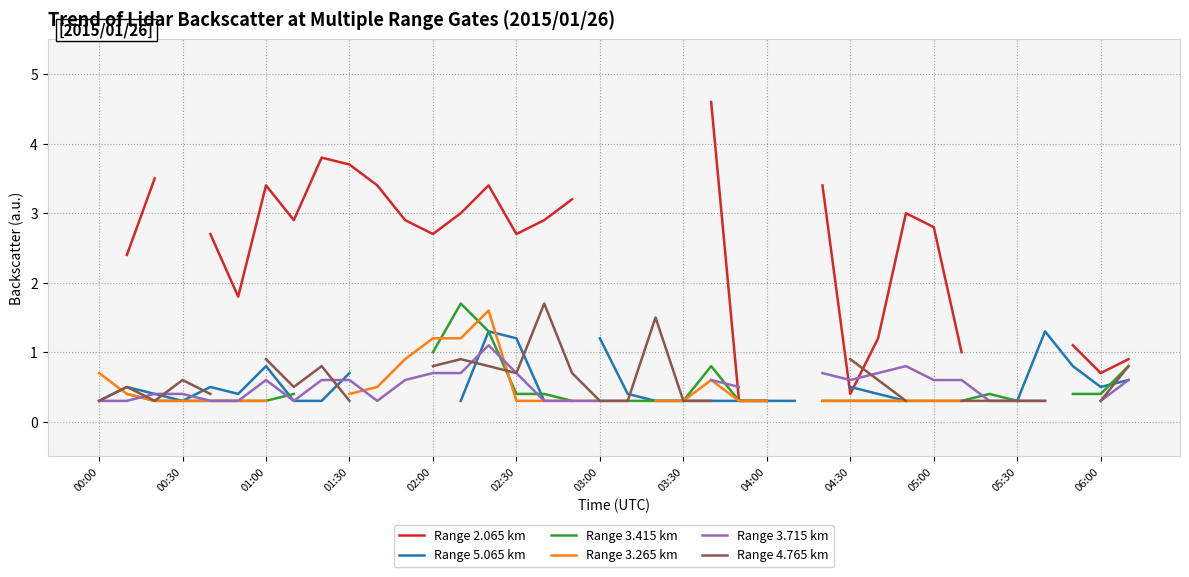

How many lines are shown in the chart?

6